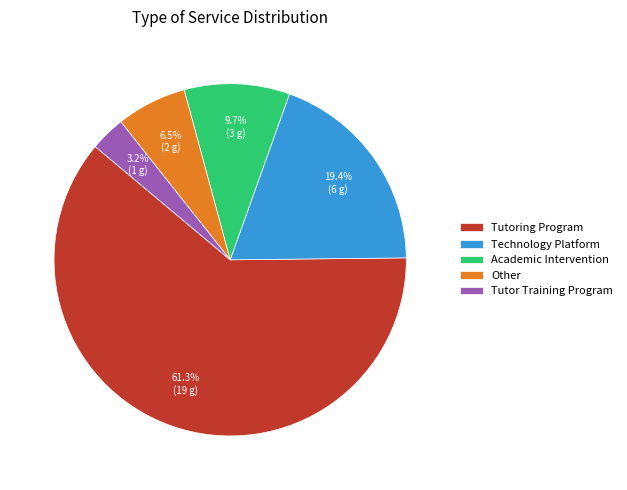

Does Technology Platform represent more than half of the total?

No